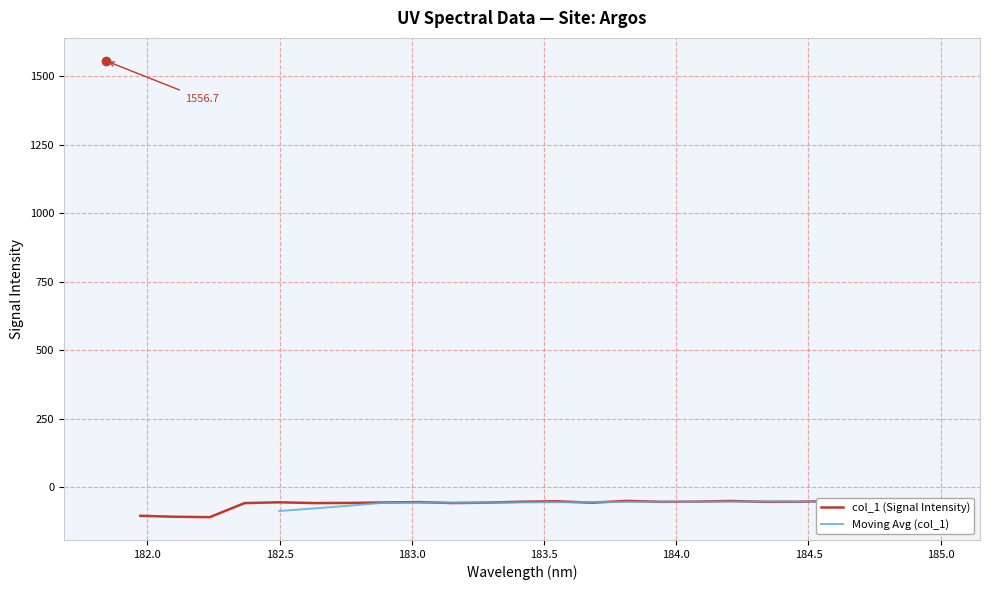

At which label does the data first exceed -53?

181.8418